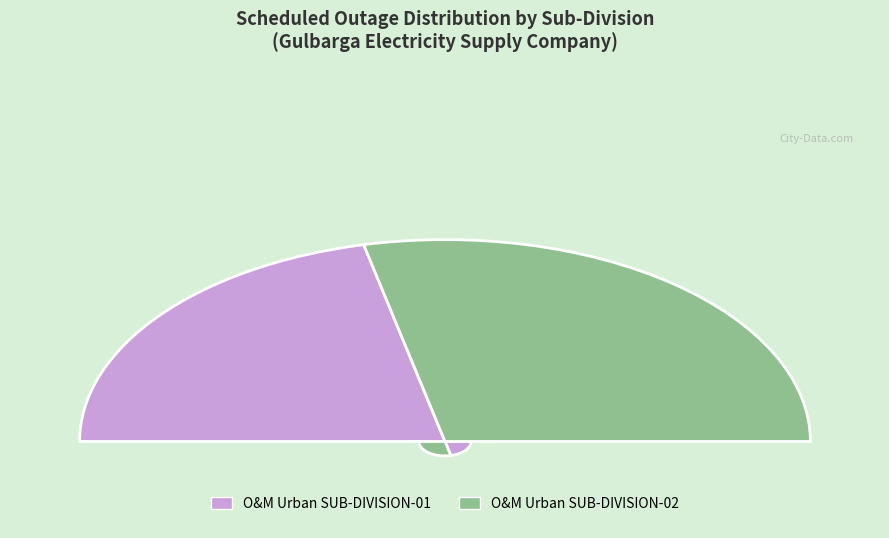

Which slice is the smallest?

O&M Urban SUB-DIVISION-01